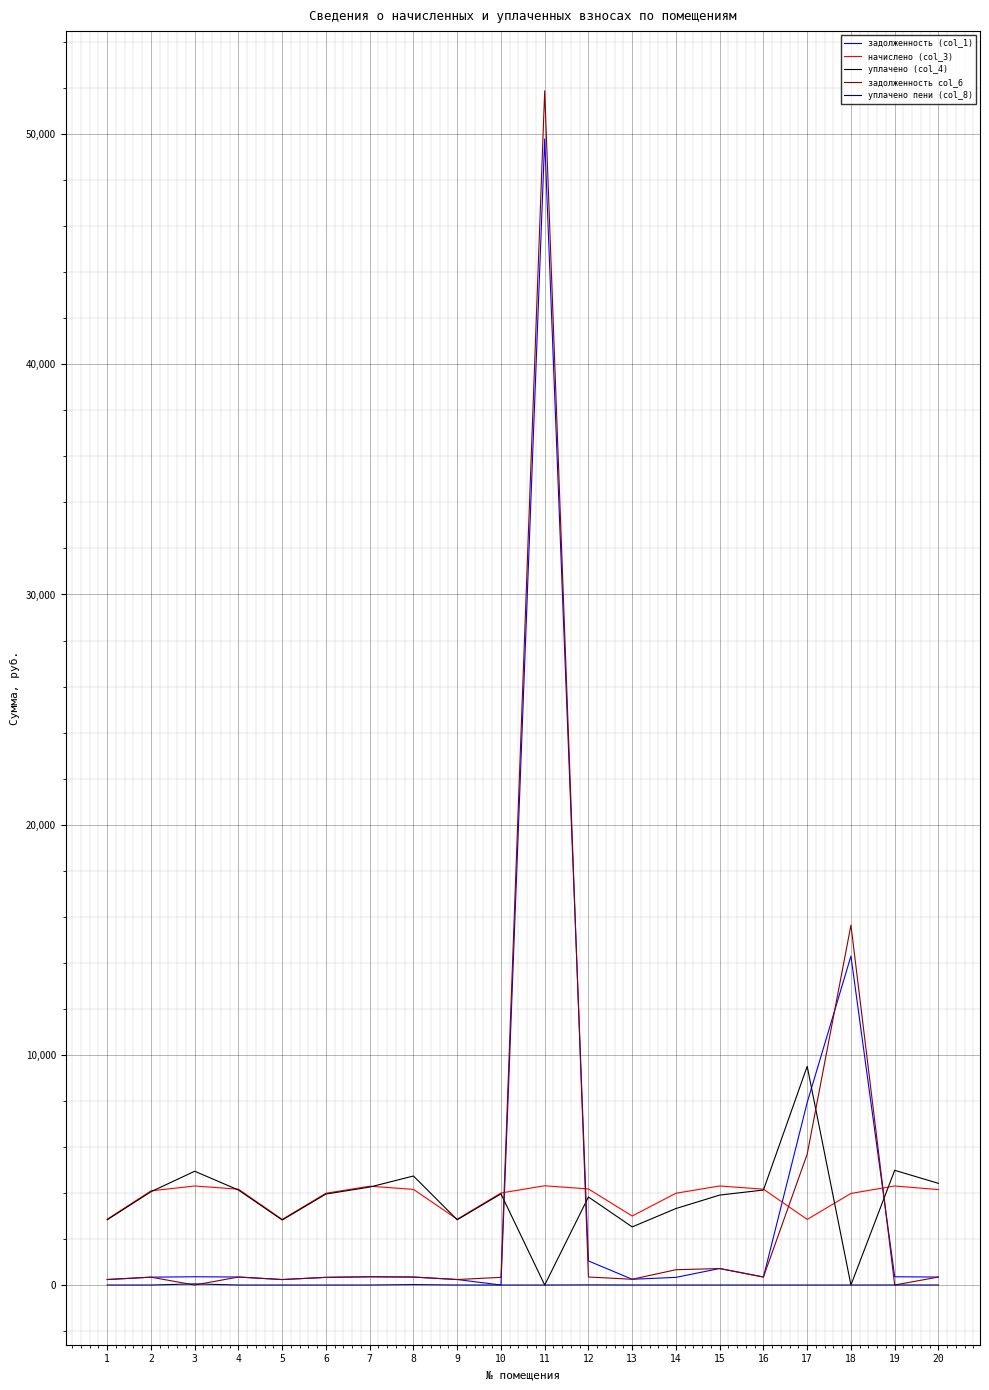

Is the value of уплачено пени (col_8) at 2 greater than the value of уплачено (col_4) at 14?

No